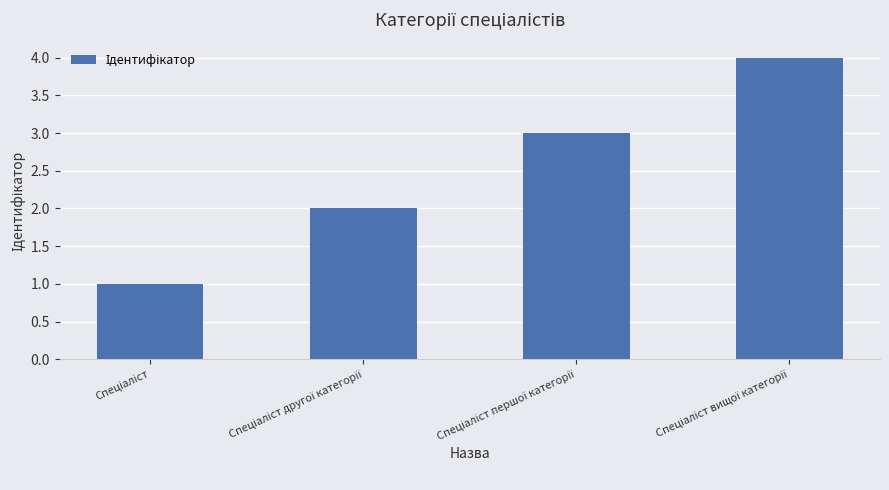

What is the maximum value shown in the chart?

4